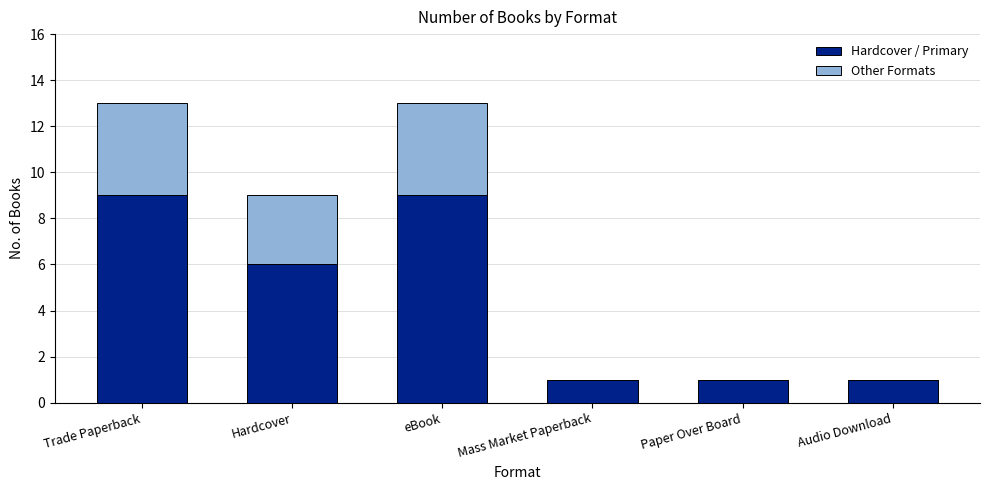

The Hardcover / Primary series shows 1 at Paper Over Board. True or false?

True